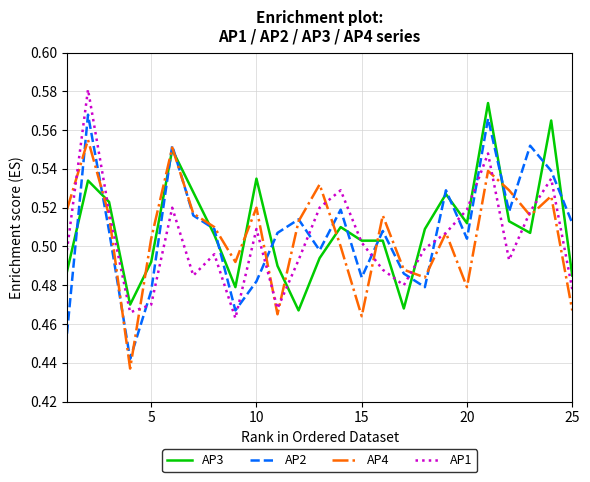

Does the chart have visible grid lines?

Yes